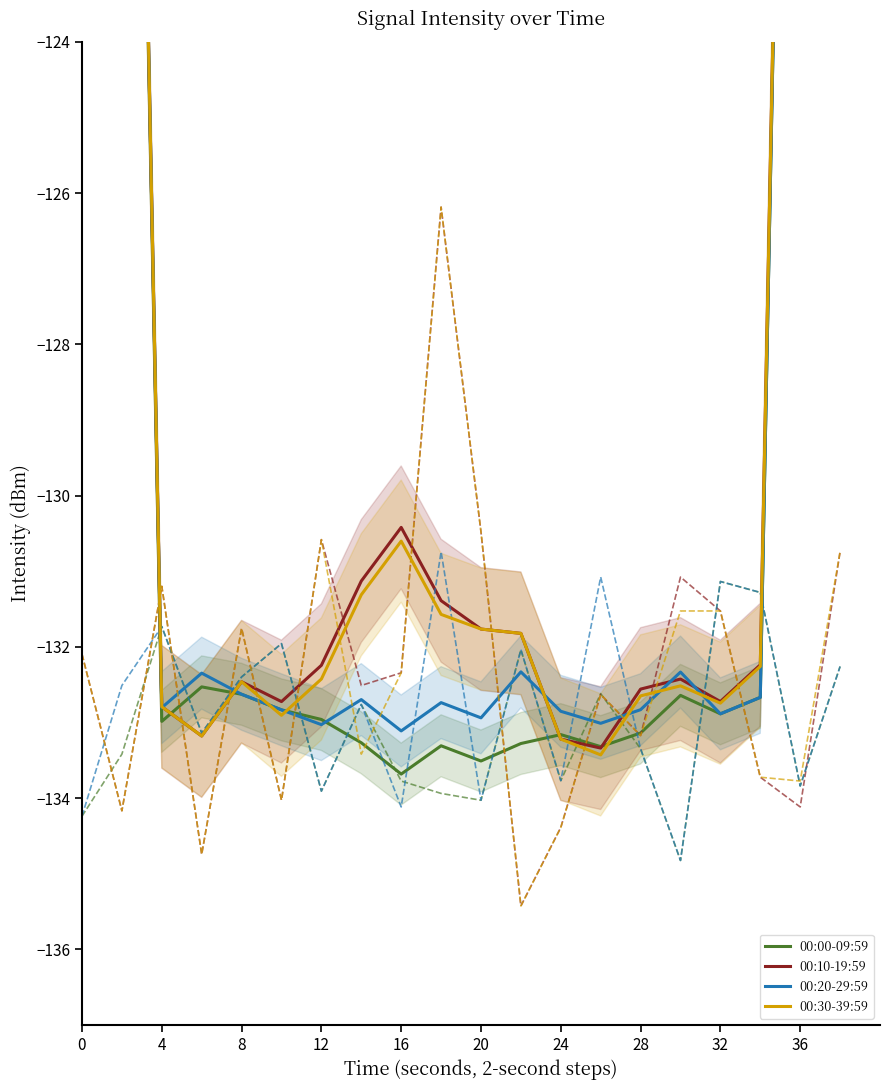

The value of 00:20-29:59 at 17 is -223.5. True or false?

False